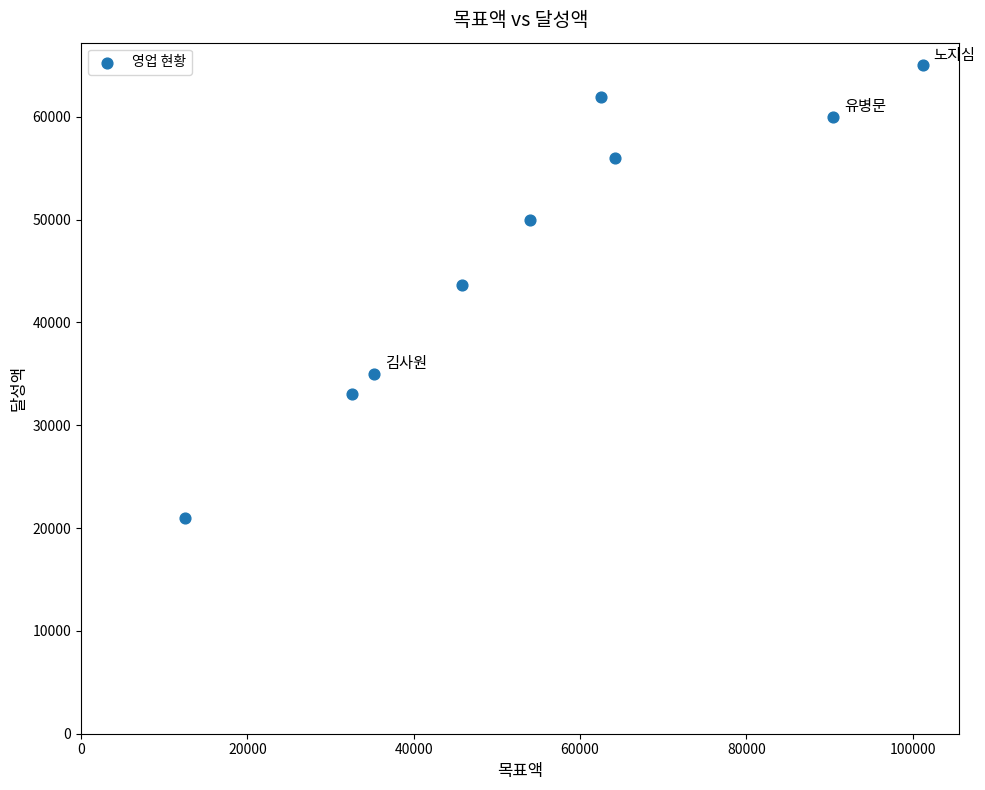

What is the range of X values (max minus min)?

88700